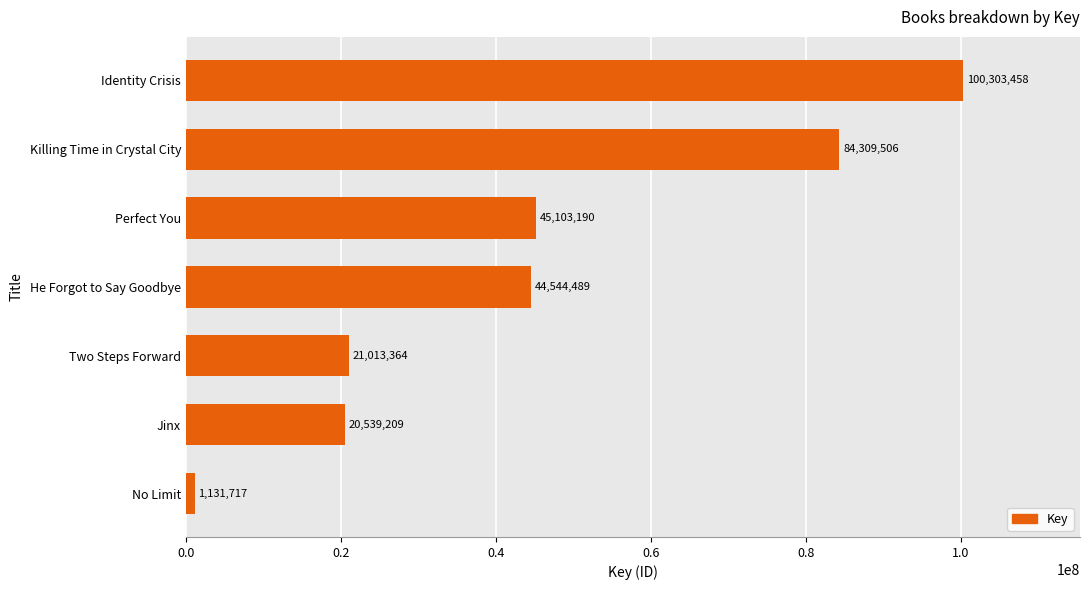

How many bars are there in total?

7